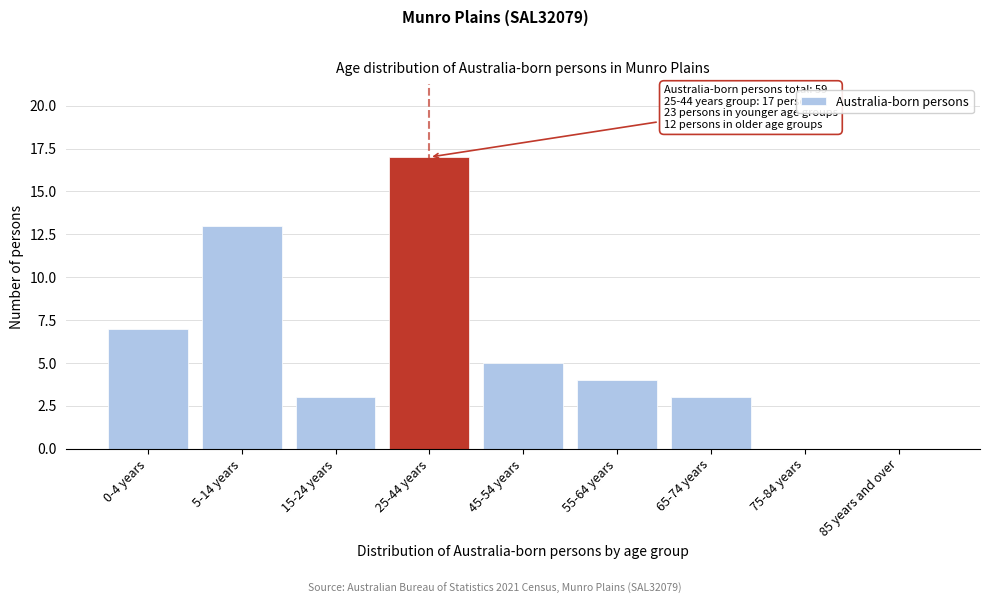

Reading left to right, extract all data points from this chart.

0-4 years=7	5-14 years=13	15-24 years=3	25-44 years=17	45-54 years=5	55-64 years=4	65-74 years=3	75-84 years=0	85 years and over=0